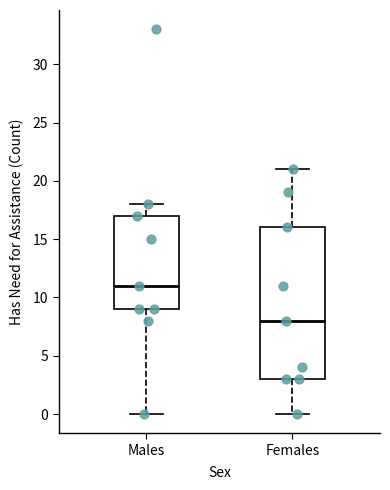

Where does the lower whisker of the box for Males end on the y-axis? The values are not printed on the chart, so give them approximately, as read against the axis.

0